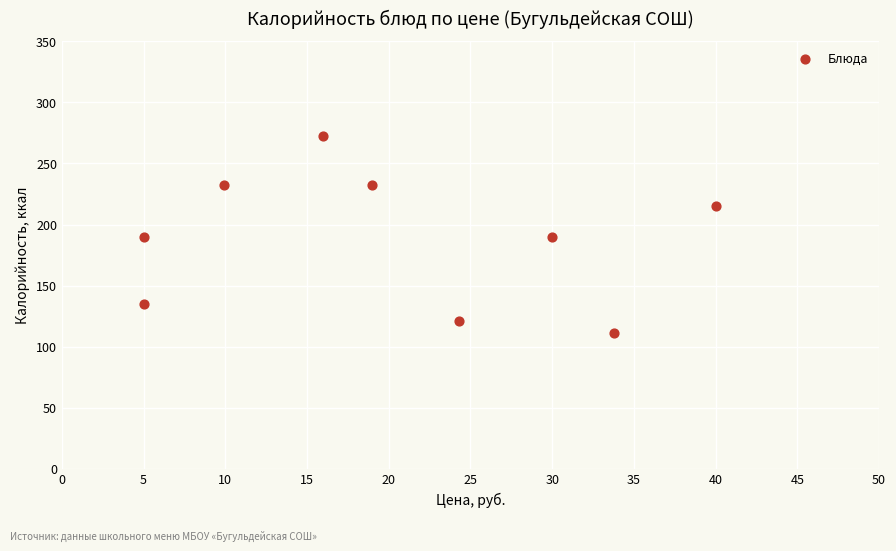

What is the range of Y values (max minus min)?

161.7